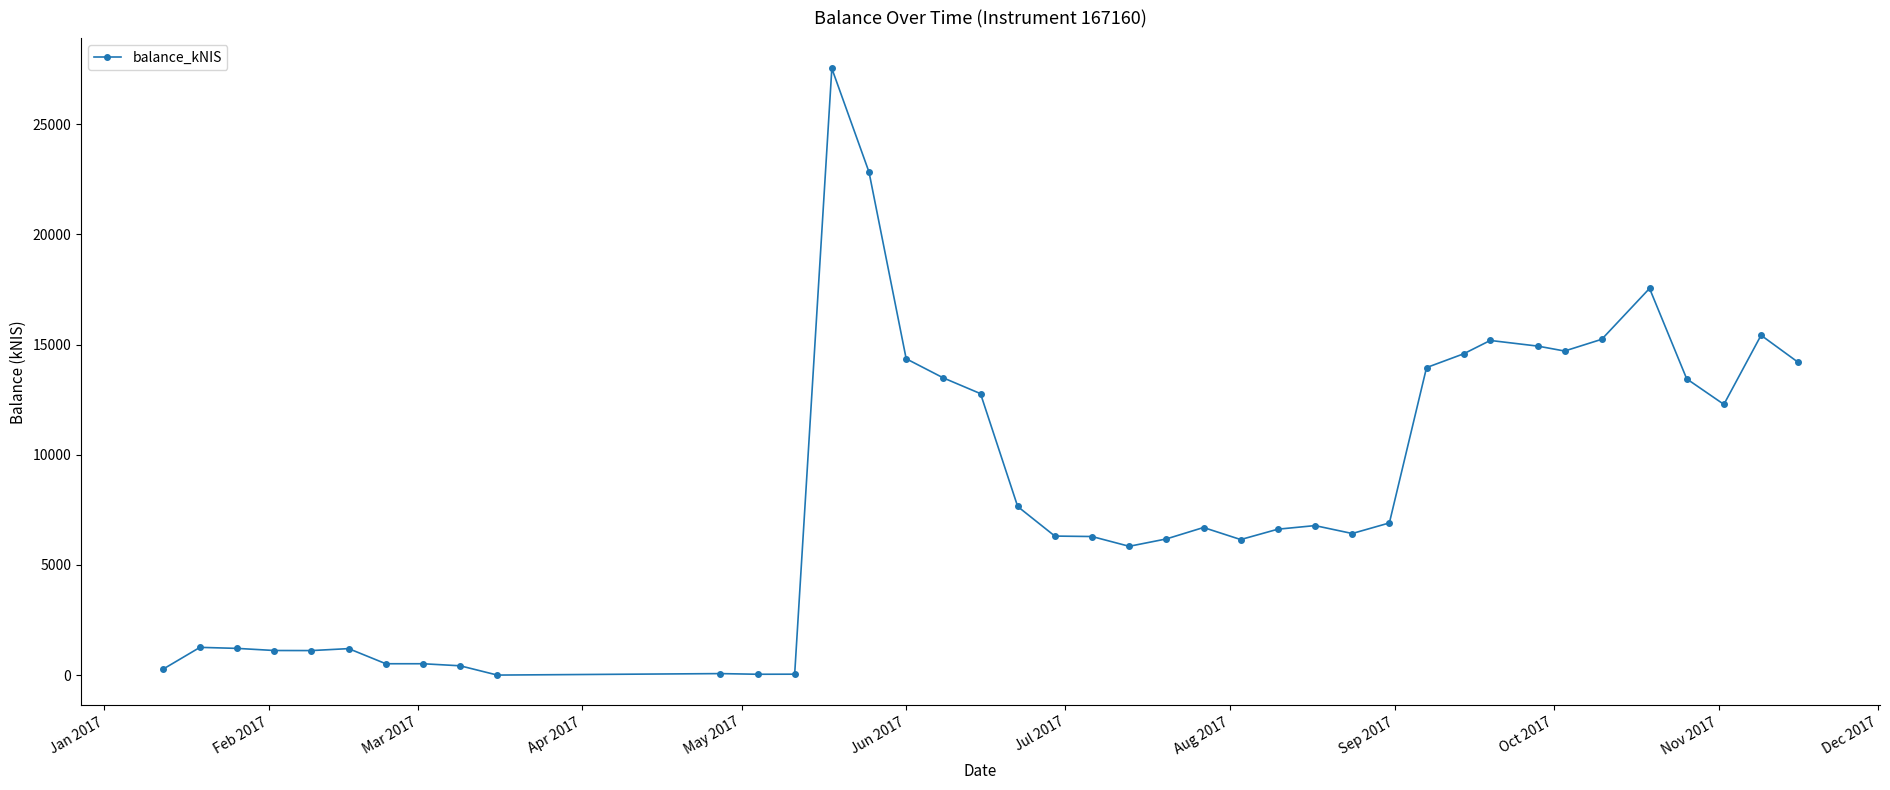

True or false: there are more than 1 points higher than both neighbors.

True